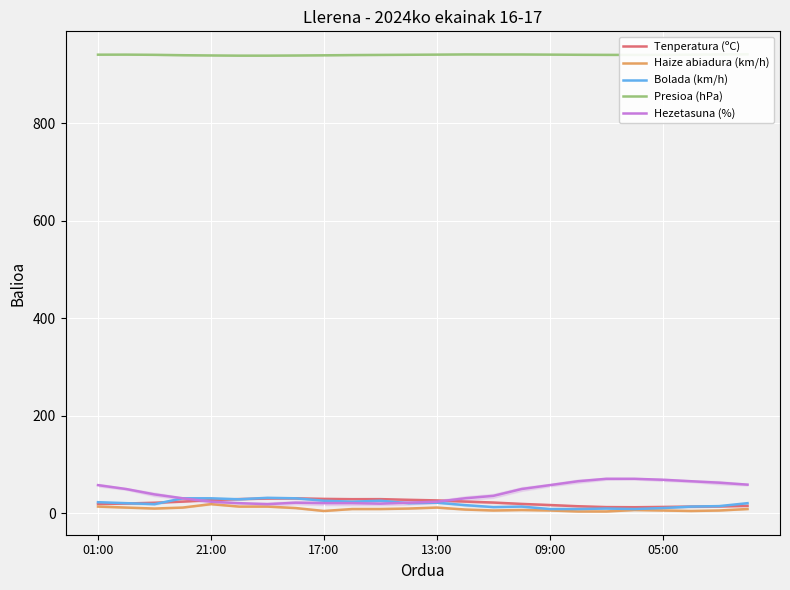

True or false: Tenperatura (ºC) has more than 2 interior local peaks.

False